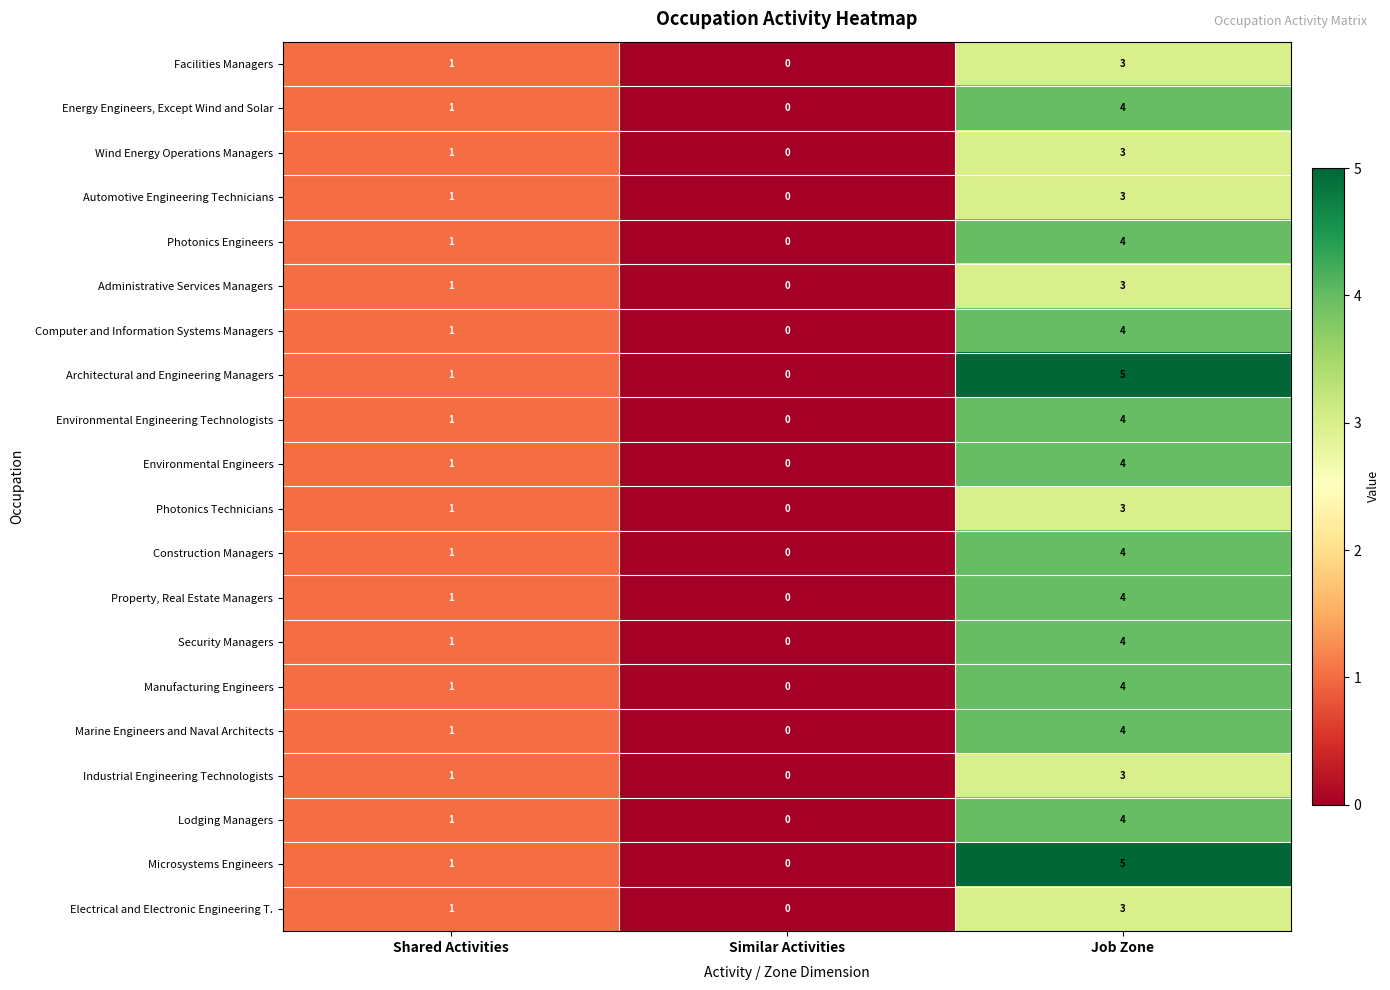

List the labels in order of Architectural and Engineering Managers value, smallest first.

Similar Activities, Shared Activities, Job Zone